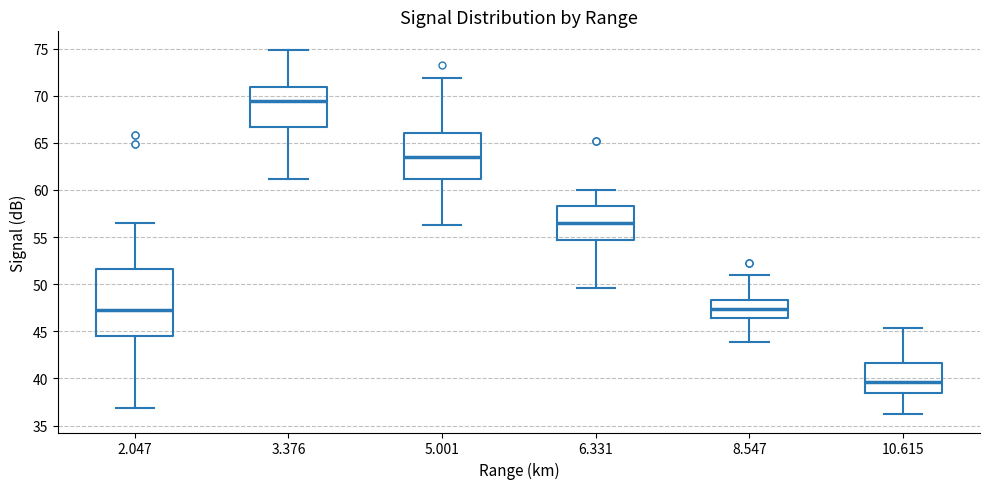

Where does the upper whisker of the box at x = 5.001 end on the y-axis? The values are not printed on the chart, so give them approximately, as read against the axis.

72.0